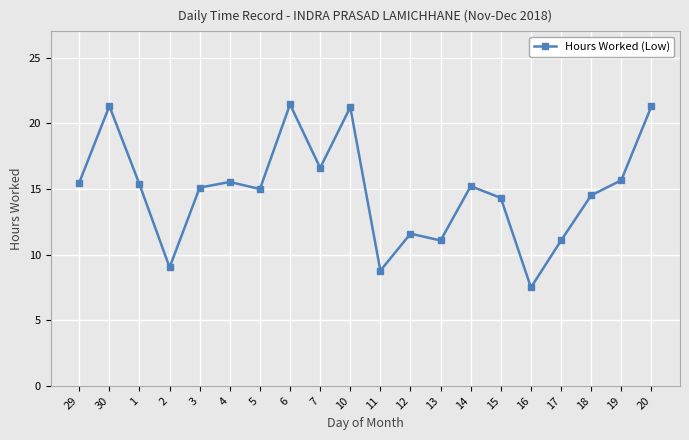

The value at 19 is 22.6. True or false?

False